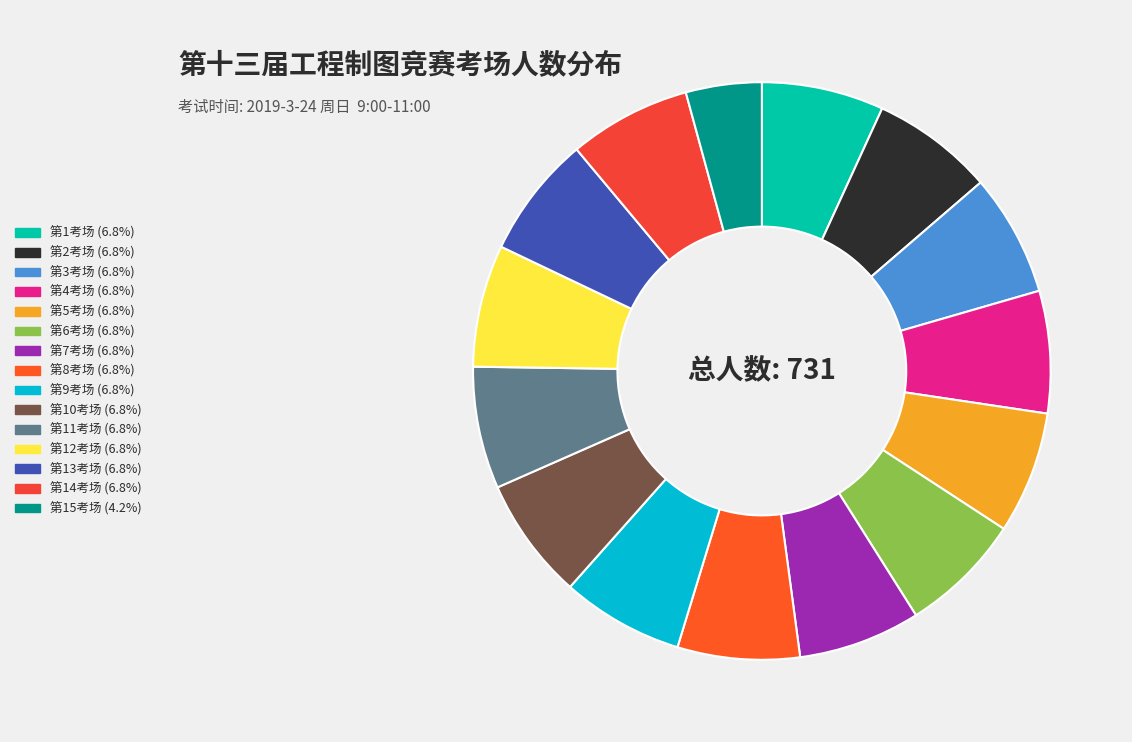

Combined, what portion of the pie is 第8考场 and 第5考场?

13.7%